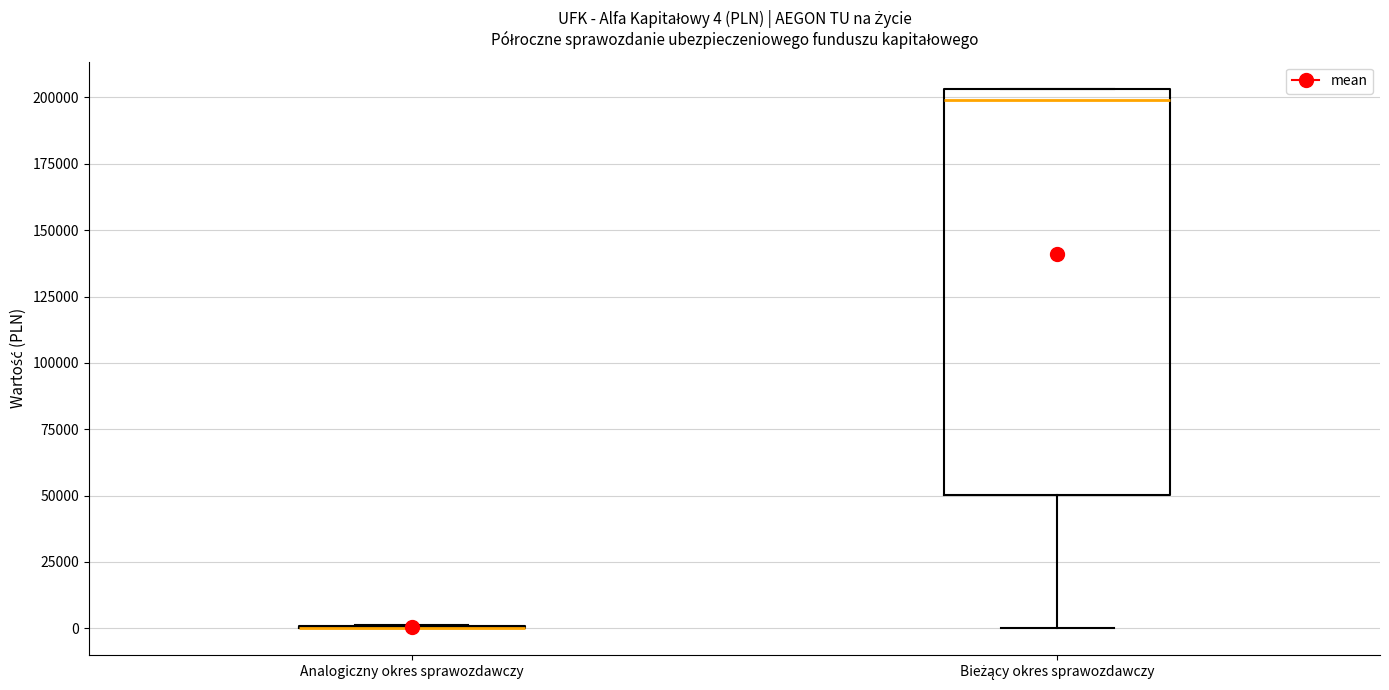

Which box is the tallest, from its lower edge to its upper edge?

Bieżący okres sprawozdawczy